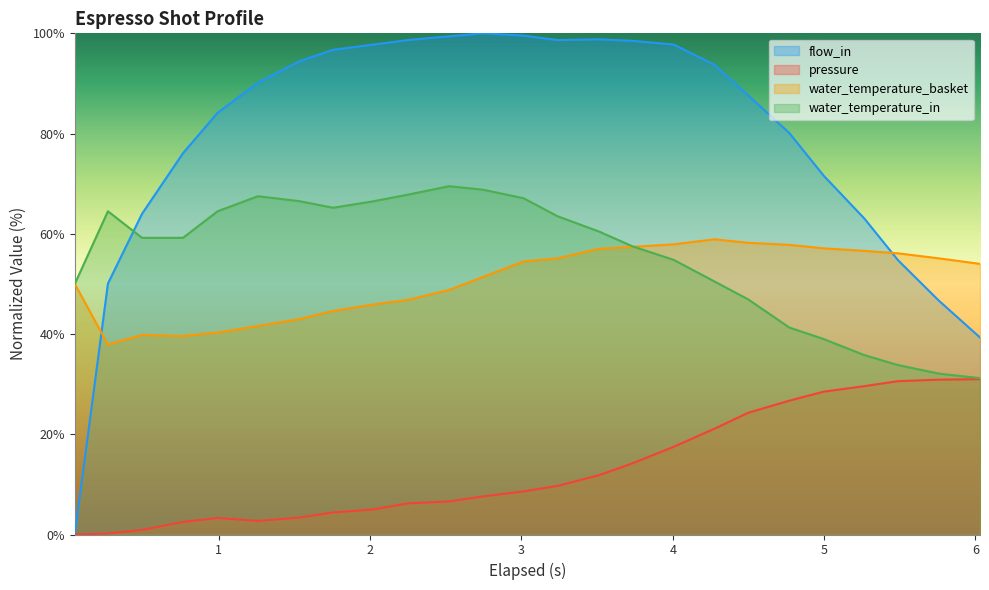

What are all the series names shown in the legend?

flow_in, pressure, water_temperature_basket, water_temperature_in